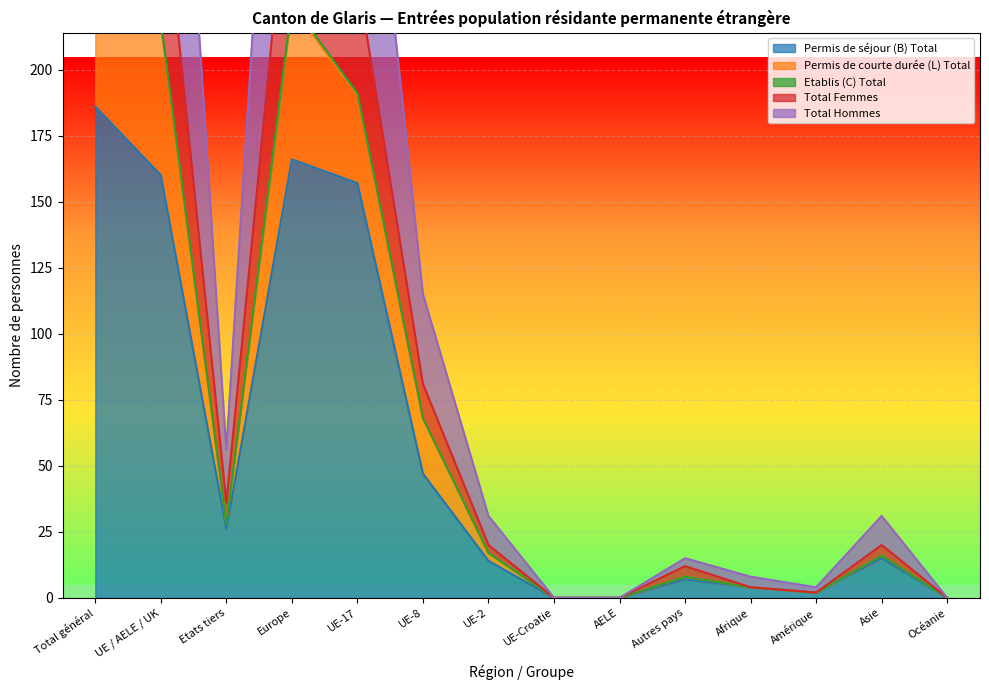

The value of Total Hommes at UE-Croatie is 105. True or false?

False